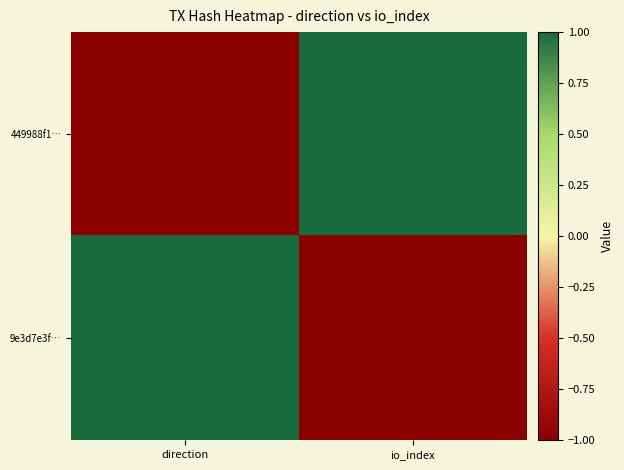

How many distinct data groups are displayed?

2